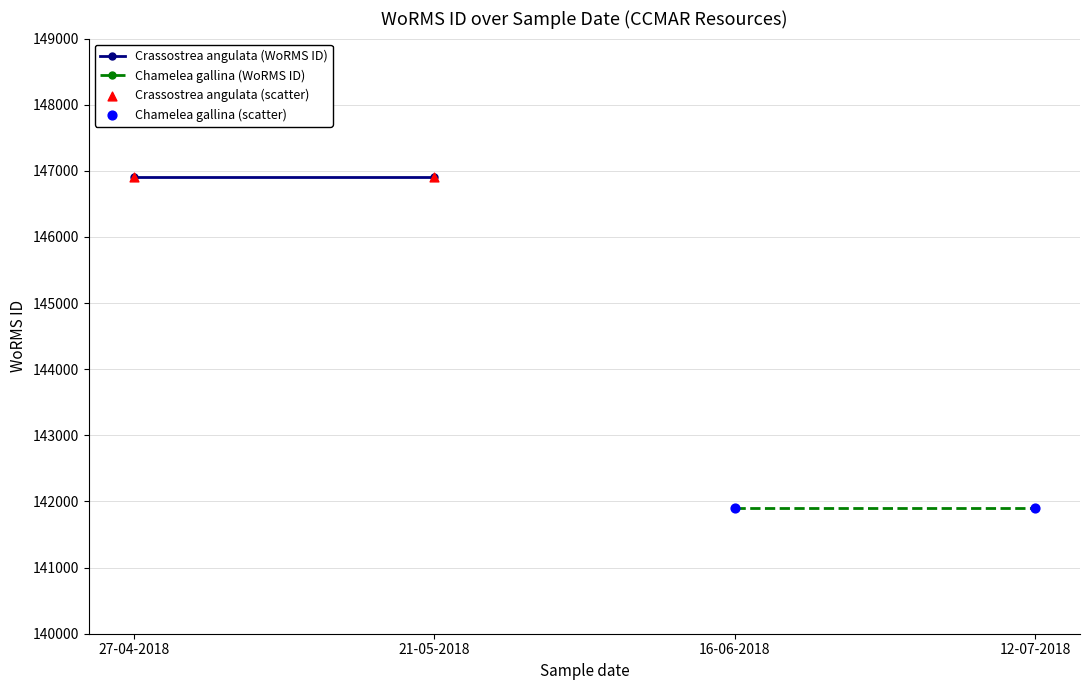

Which series reaches the minimum Y coordinate?

Chamelea gallina (scatter)